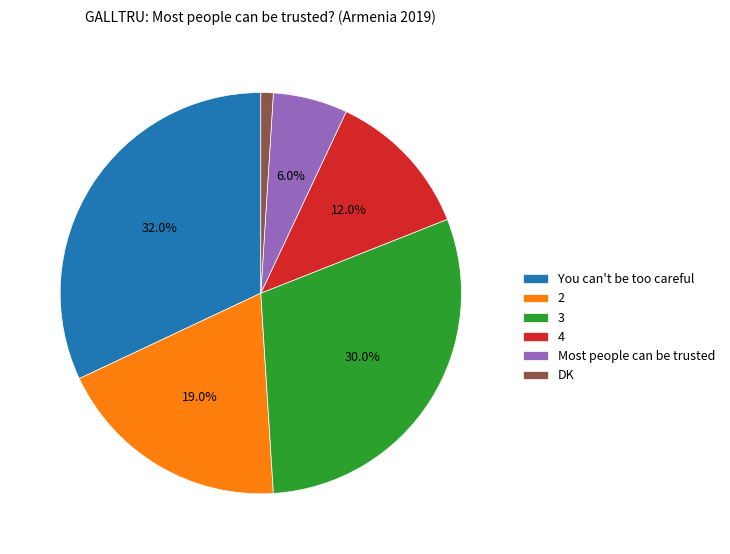

Rank the categories by value from lowest to highest.

DK, Most people can be trusted, 4, 2, 3, You can't be too careful